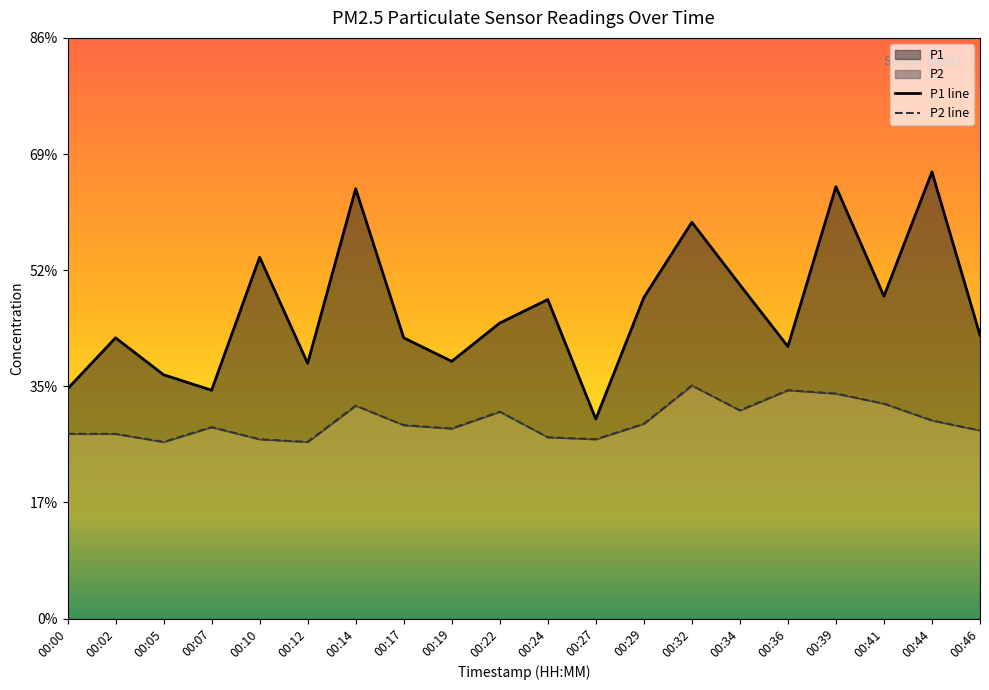

At which category does P1 reach its first local valley?

00:07